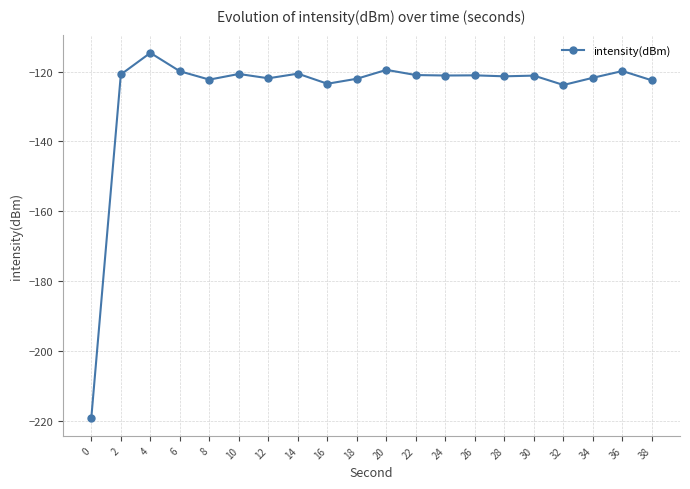

How many lines are shown in the chart?

1